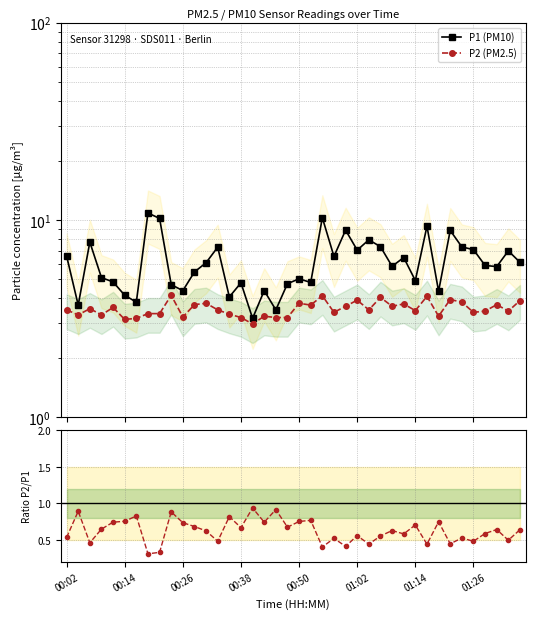

Does the chart display data point markers on the line(s)?

Yes